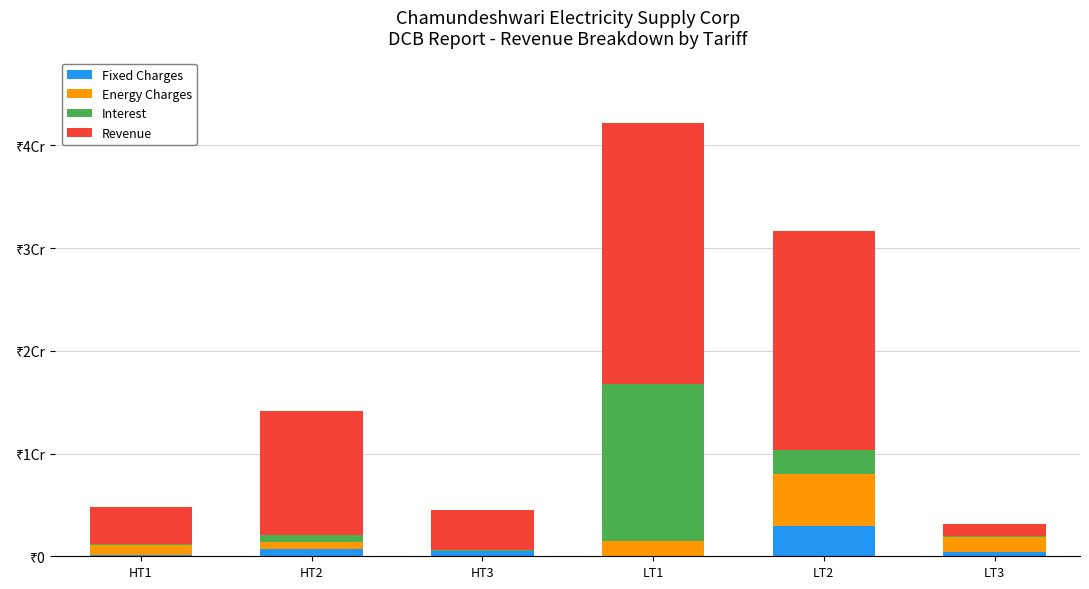

What is the difference between the maximum and minimum values in the Energy Charges series?

5067466.0